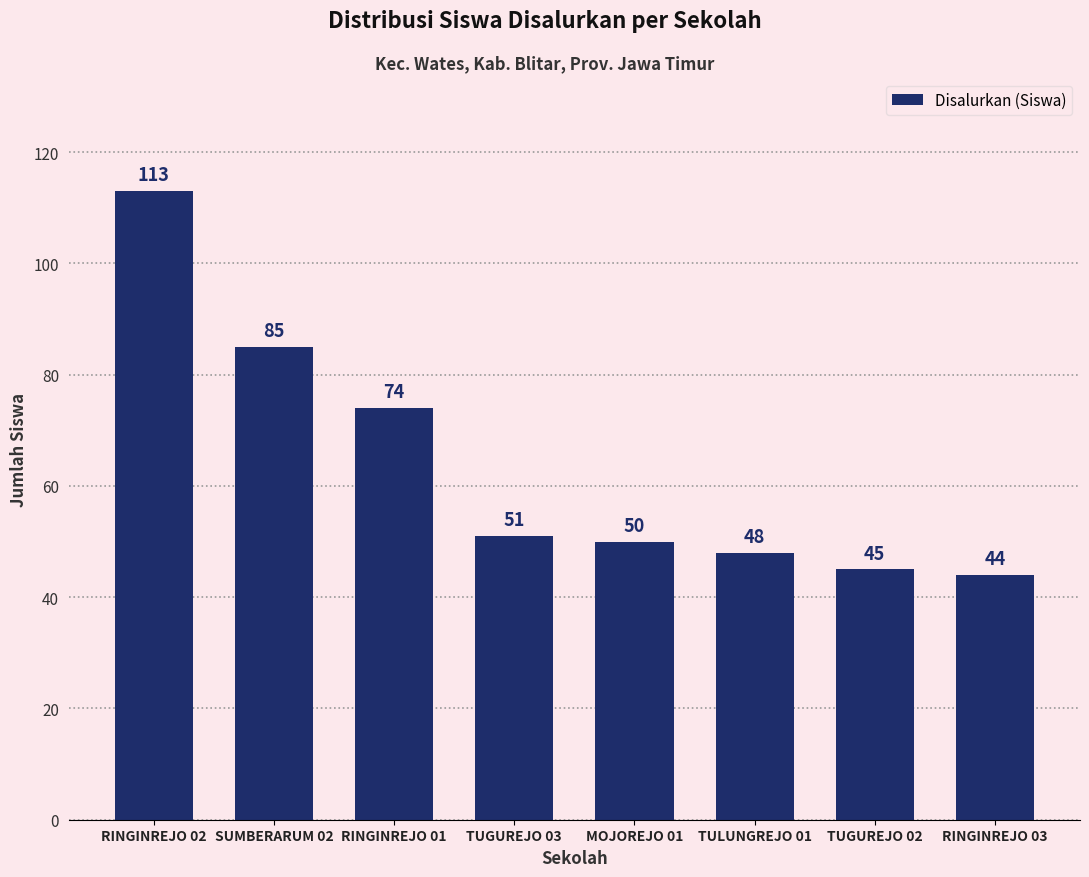

The chart shows a value of 64 at RINGINREJO 03. True or false?

False